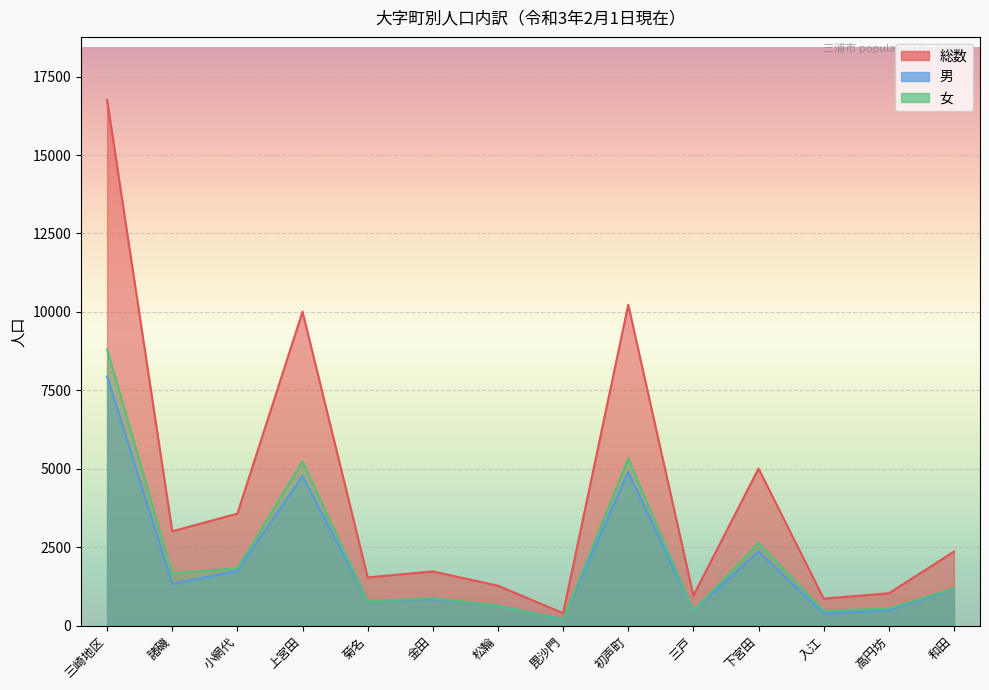

True or false: 女 and 総数 intersect in this chart.

False